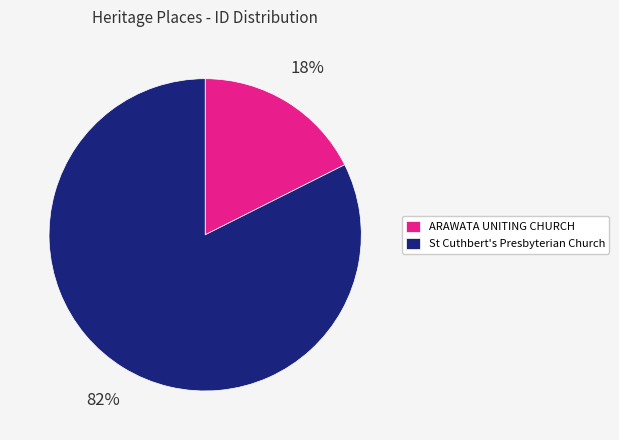

What is the smallest slice in the pie chart?

ARAWATA UNITING CHURCH